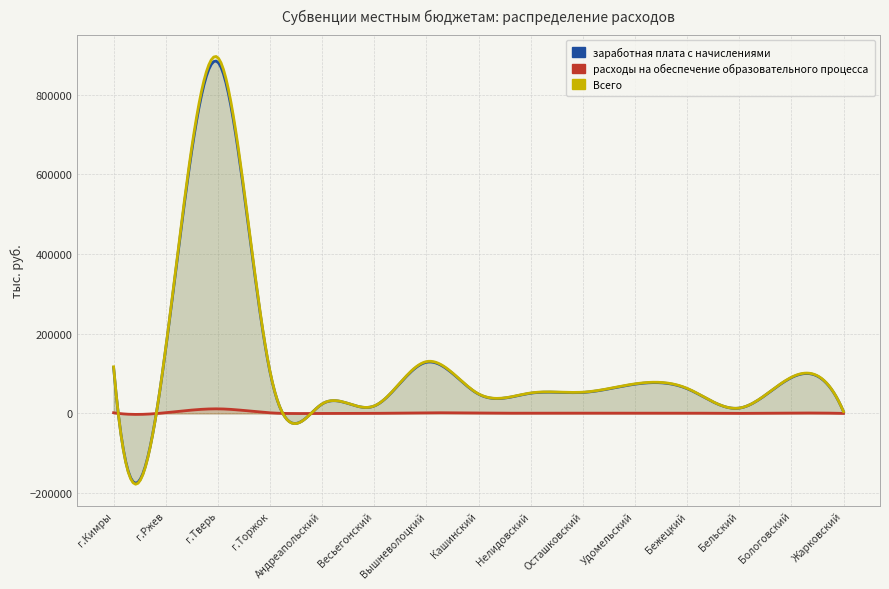

True or false: заработная плата с начислениями has a value of 50716.6 at Нелидовский.

True